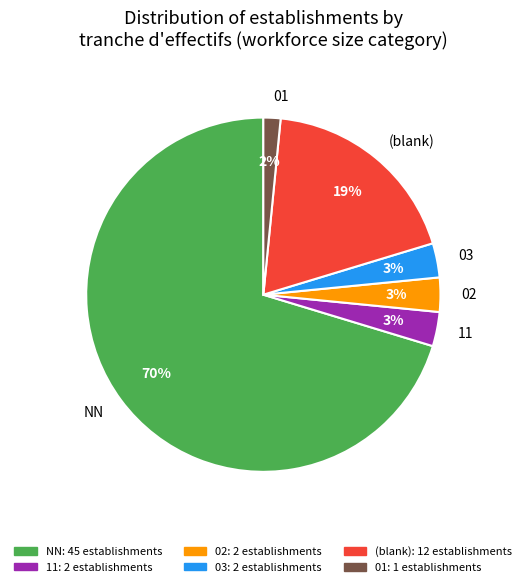

Is there any slice that represents more than half of the pie?

Yes